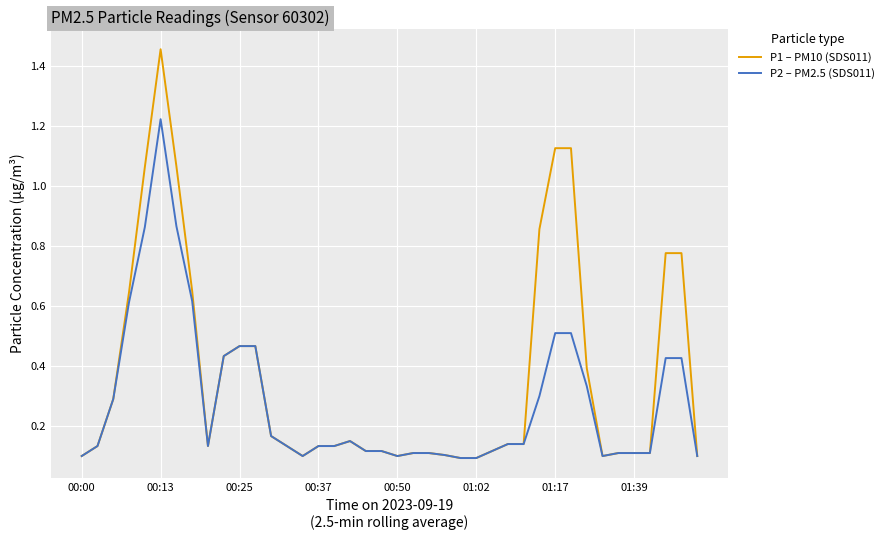

Which series has the largest total across all categories?

P1 – PM10 (SDS011)